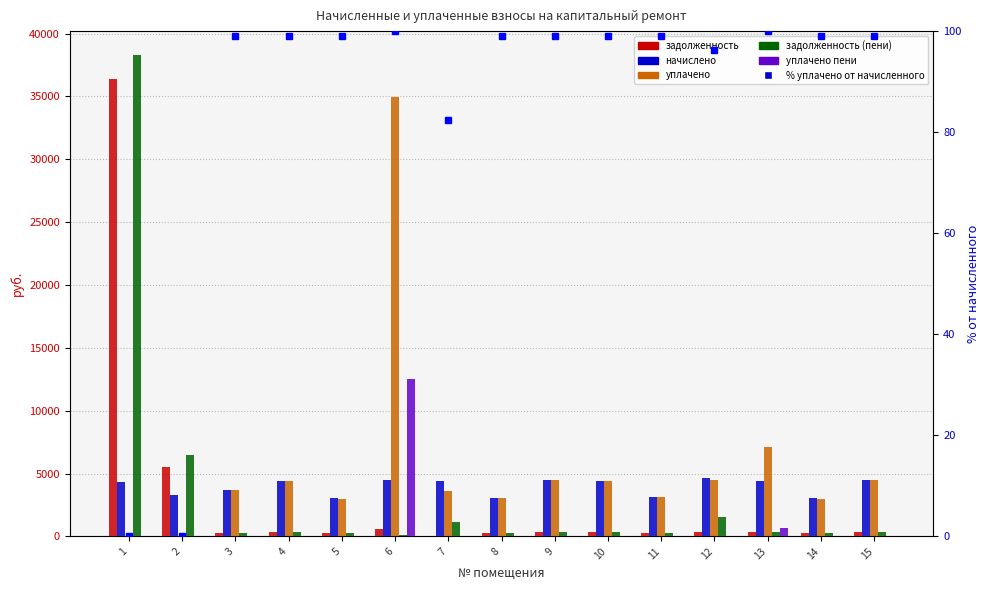

The % уплачено от начисленного series shows 99.1 at 9. True or false?

True